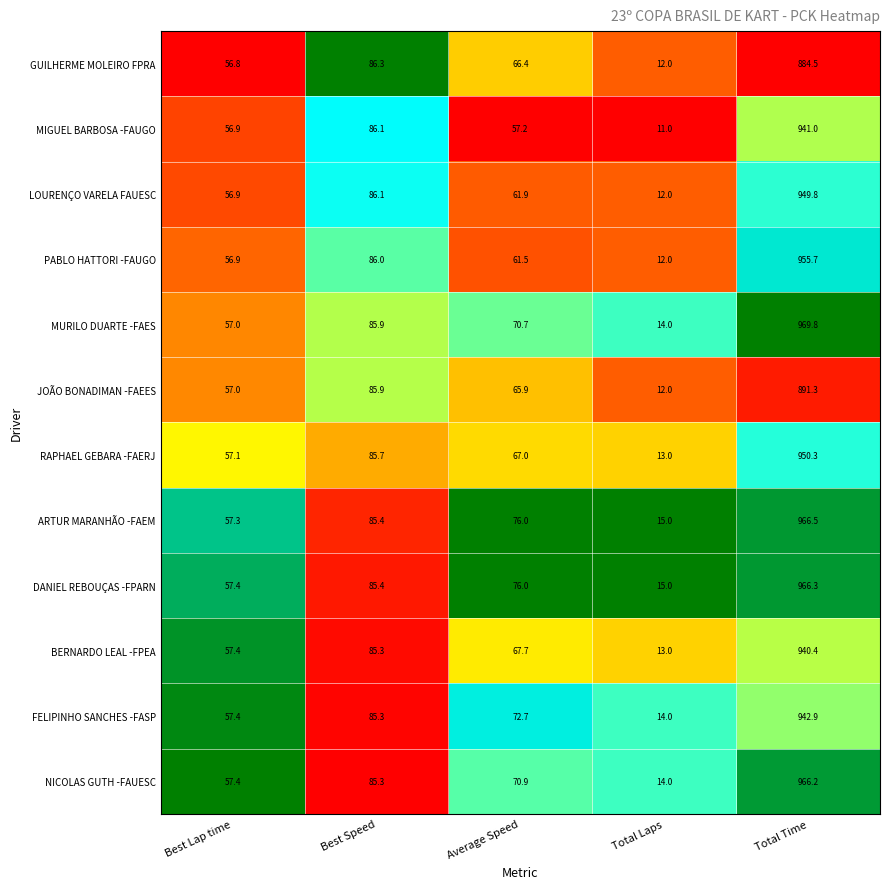

What is the highest value of the MURILO DUARTE -FAES series?

969.8